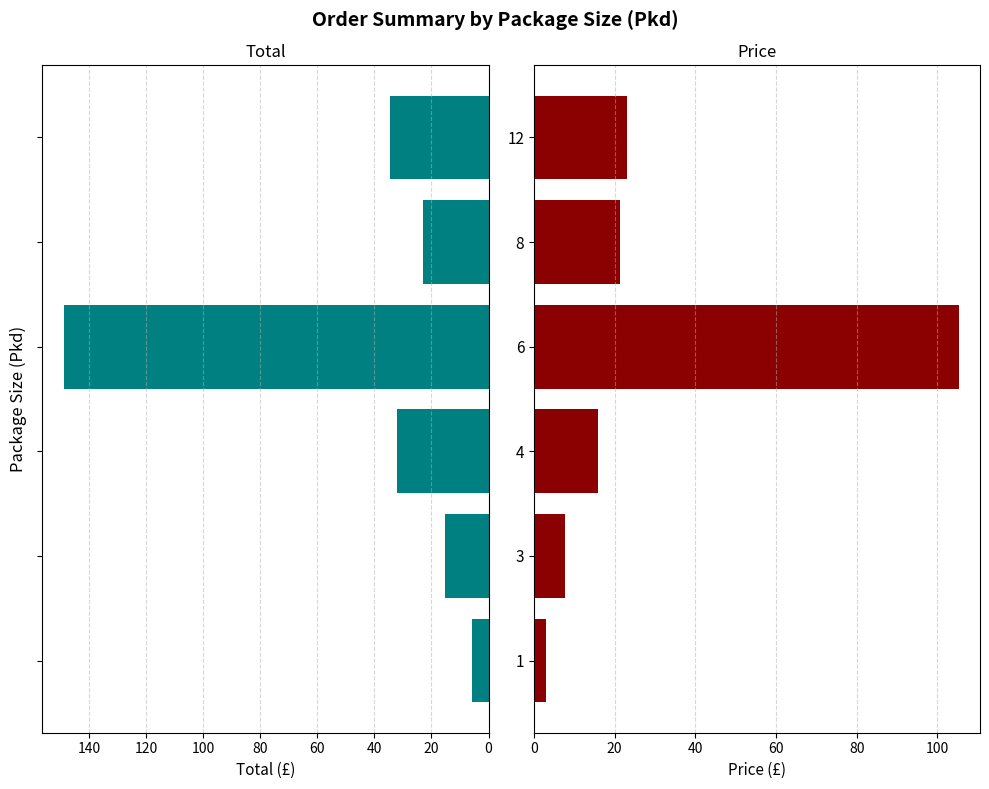

Reading right to left, what are all the values shown in this chart?

Total: 34.6	23.1	148.8	32.0	15.2	5.8
Price: 22.9	21.4	105.3	16.0	7.6	2.9